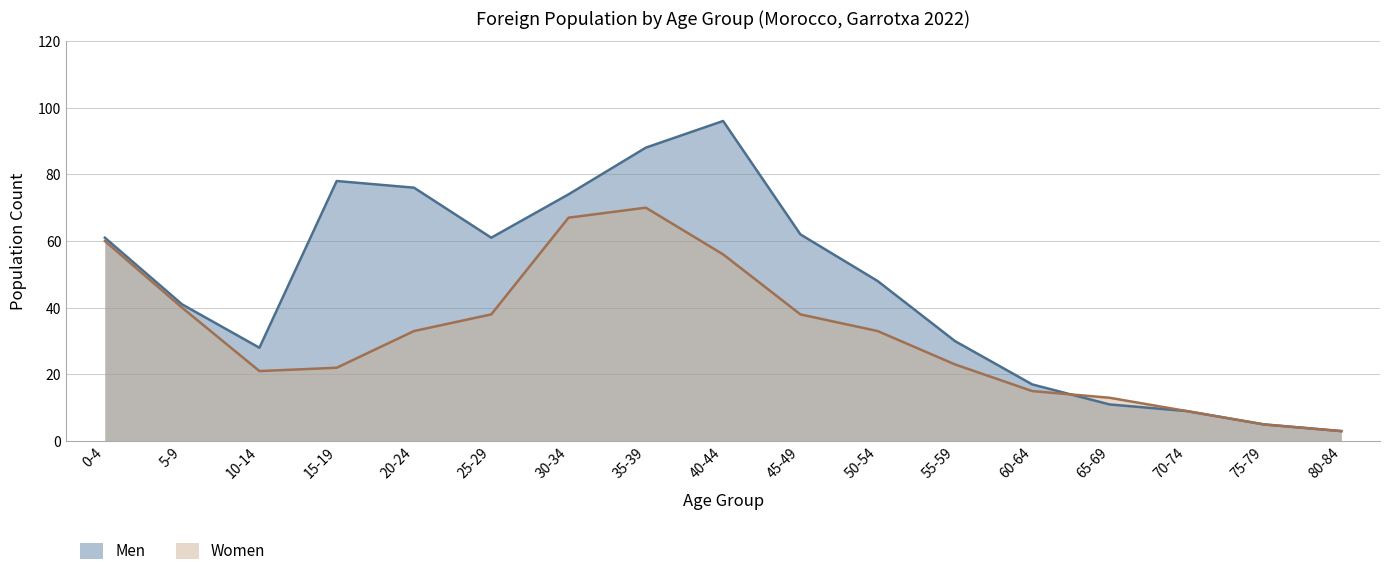

At which label does Men first exceed 48?

0-4